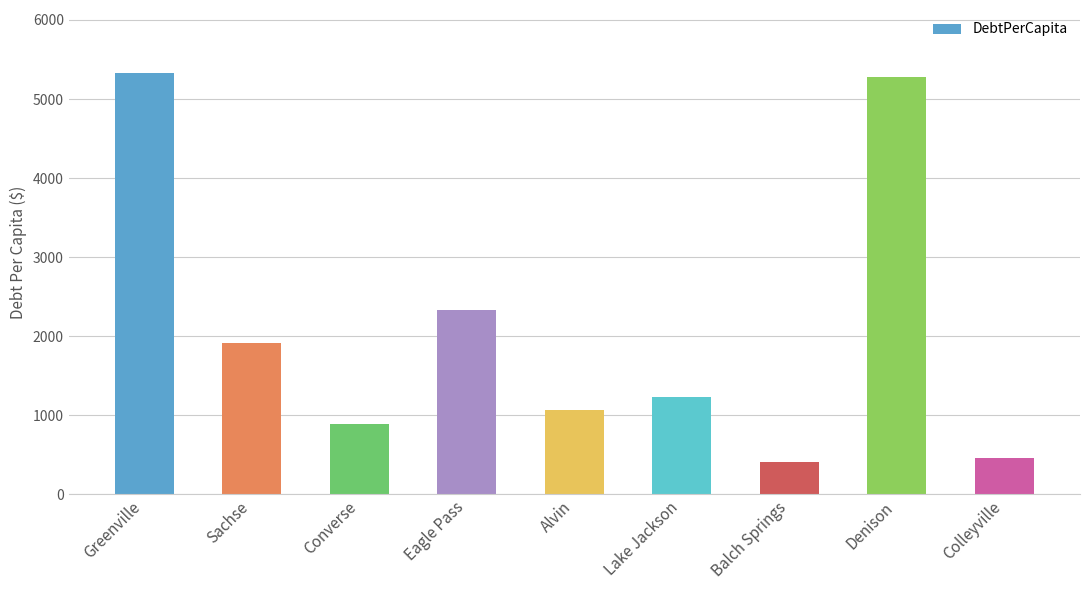

Approximately how many times larger is the value at Lake Jackson compared to Eagle Pass?

0.5